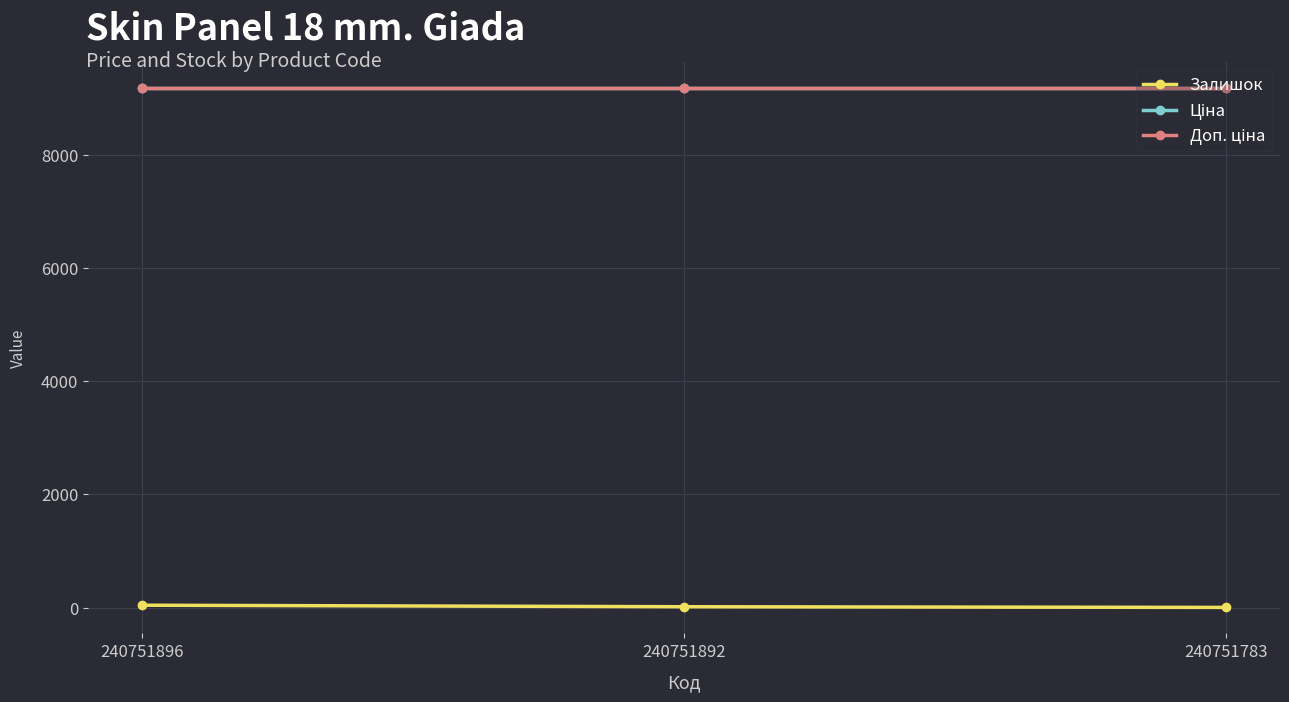

Is this an area chart (filled region under the line)?

No